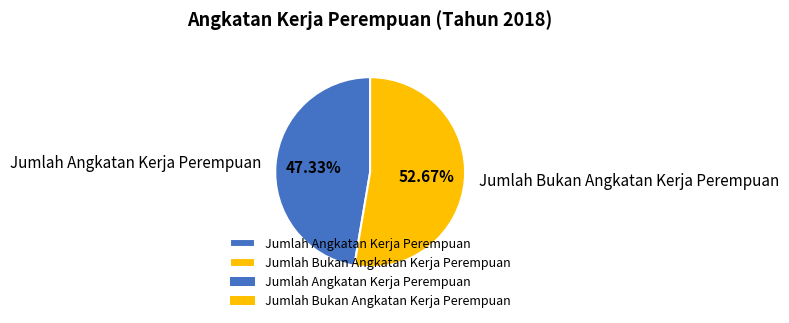

How many slices are in this pie chart?

2